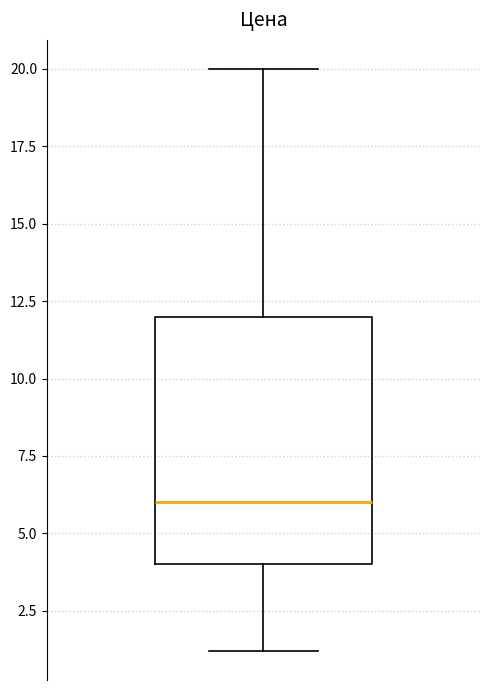

Where is the upper edge of the box on the y-axis? The values are not printed on the chart, so give them approximately, as read against the axis.

12